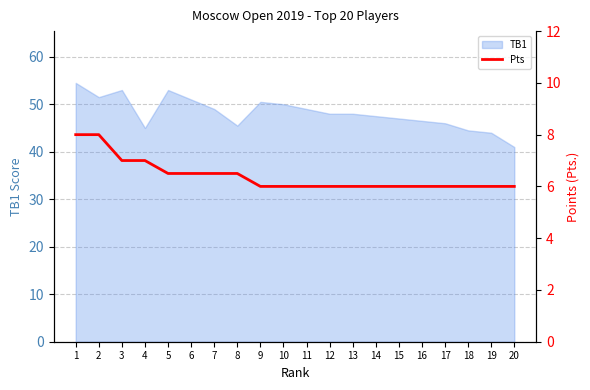

The value of TB1 at 1 is 54.5. True or false?

True